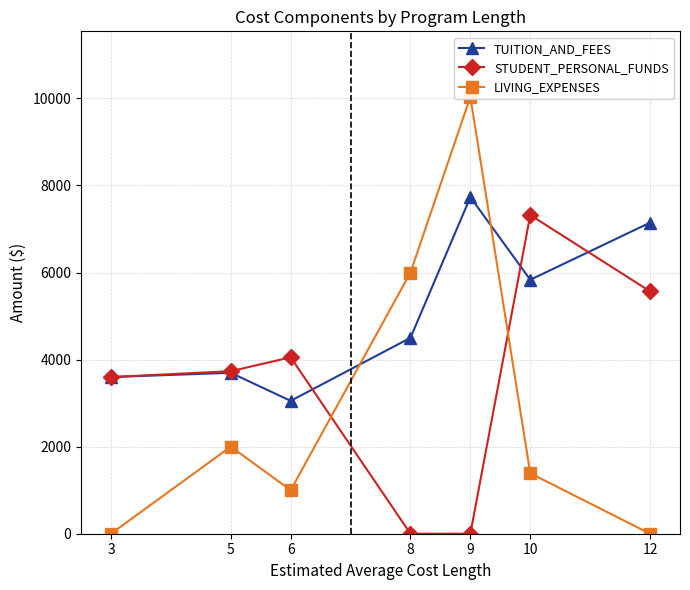

At which category is the sum across all series the highest?

9